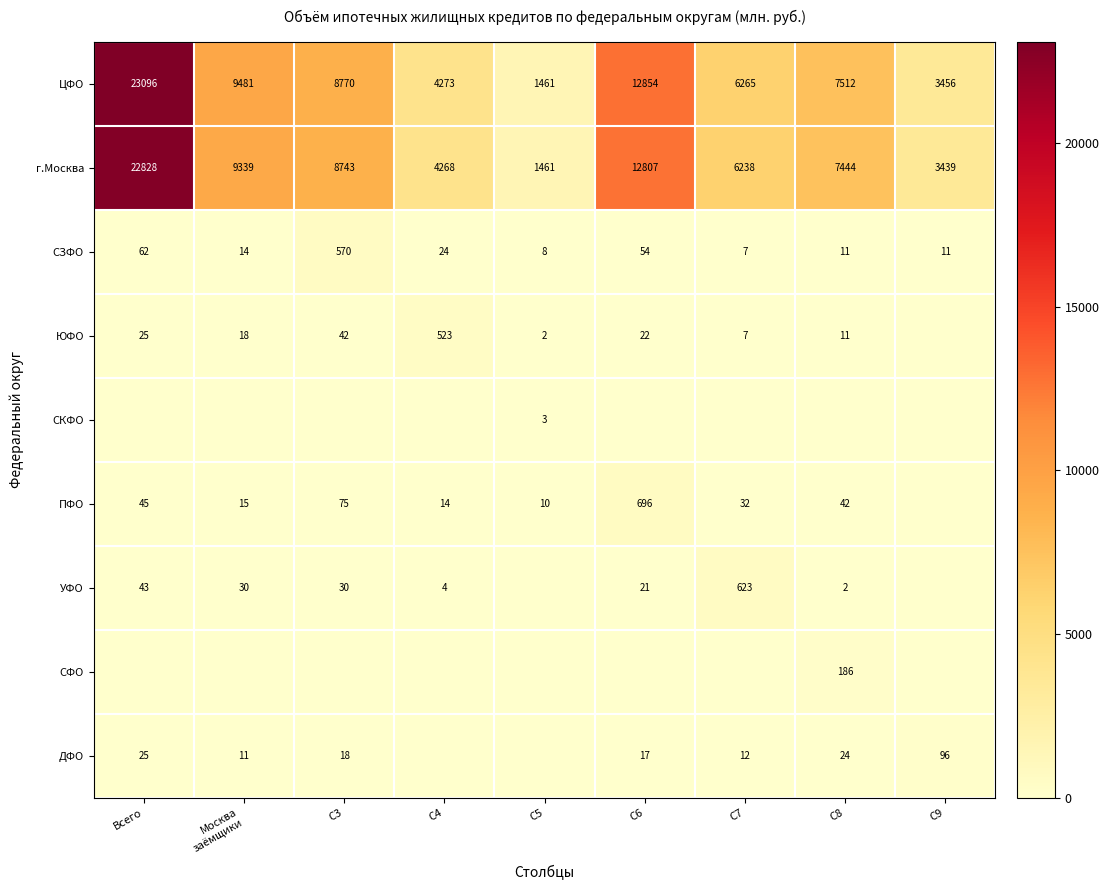

True or false: УФО has a value of 6 at C4.

False